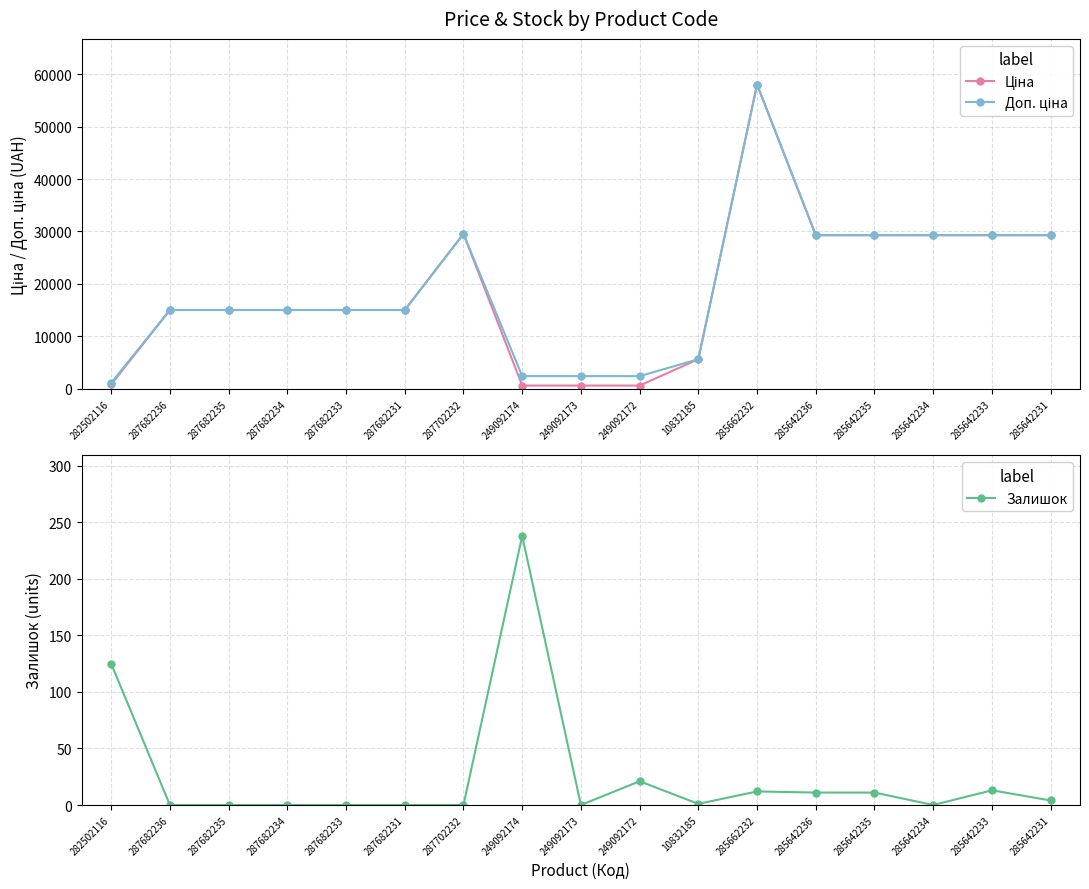

Count the number of categories in the chart.

17